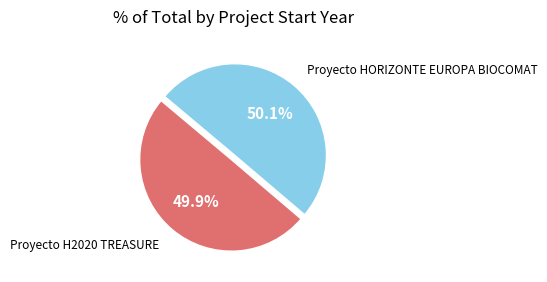

Does any single category account for the majority?

Yes